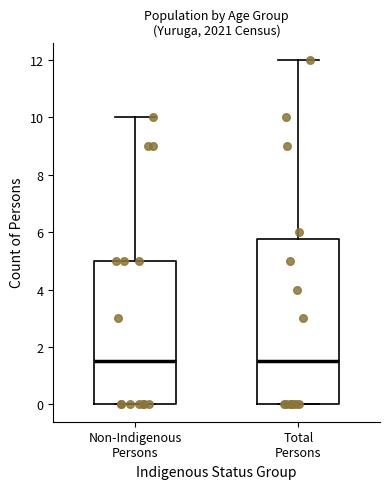

Where does the upper whisker of the box for Non-Indigenous Persons end on the y-axis? The values are not printed on the chart, so give them approximately, as read against the axis.

10.0